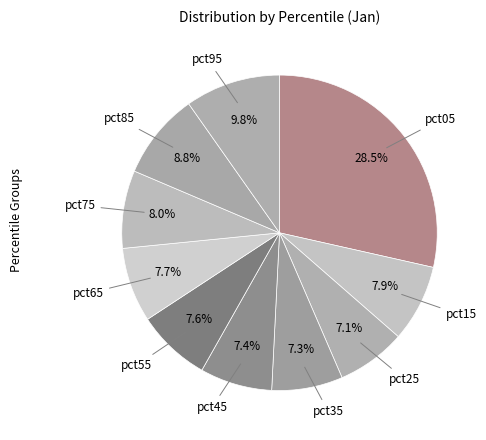

How many slices are in this pie chart?

10